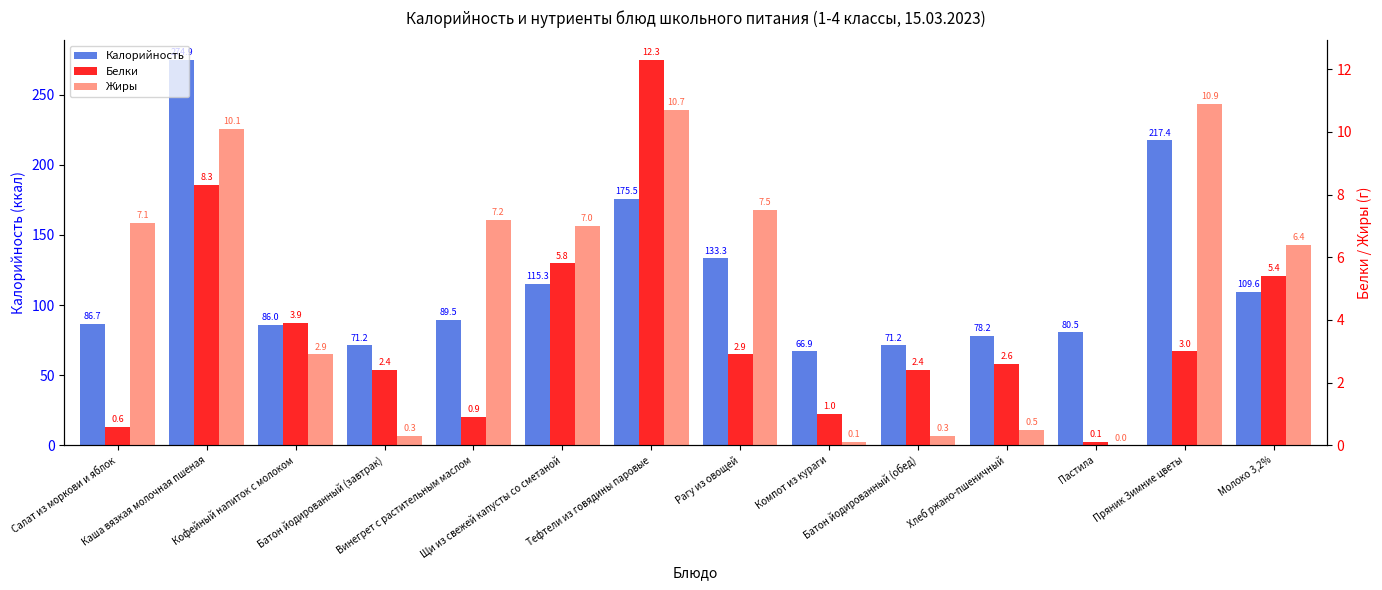

What are all the series names shown in the legend?

Калорийность, Белки, Жиры